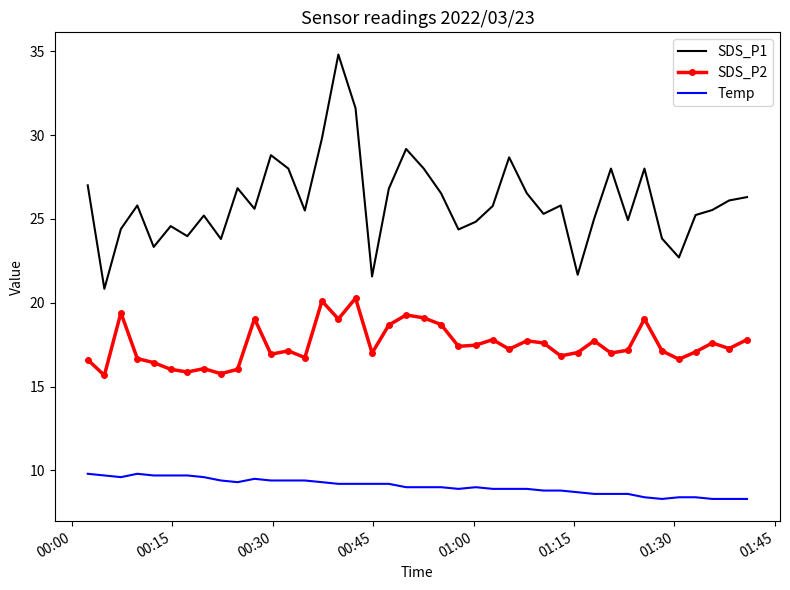

Which series has the largest total across all categories?

SDS_P1